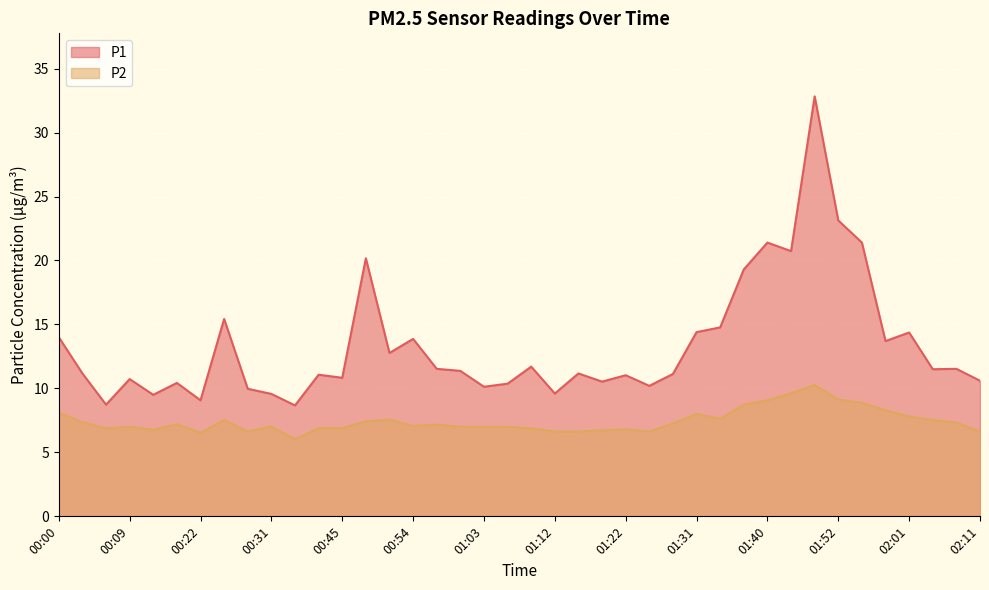

Reading left to right, transcribe all the data shown in this chart.

P1: 00:00=14.0	00:03=11.2	00:06=8.7	00:09=10.7	00:13=9.5	00:19=10.4	00:22=9.1	00:25=15.4	00:28=10.0	00:31=9.6	00:35=8.7	00:42=11.1	00:45=10.8	00:48=20.2	00:51=12.8	00:54=13.9	00:57=11.5	01:00=11.4	01:03=10.1	01:06=10.4	01:09=11.7	01:12=9.6	01:16=11.2	01:19=10.5	01:22=11.0	01:25=10.2	01:28=11.1	01:31=14.4	01:34=14.8	01:37=19.3	01:40=21.4	01:43=20.7	01:46=32.8	01:52=23.1	01:55=21.4	01:58=13.7	02:01=14.4	02:05=11.5	02:08=11.5	02:11=10.6
P2: 00:00=8.1	00:03=7.4	00:06=6.9	00:09=7.0	00:13=6.8	00:19=7.2	00:22=6.5	00:25=7.5	00:28=6.6	00:31=7.0	00:35=6.0	00:42=6.9	00:45=6.9	00:48=7.4	00:51=7.6	00:54=7.1	00:57=7.2	01:00=7.0	01:03=7.0	01:06=7.0	01:09=6.9	01:12=6.6	01:16=6.6	01:19=6.7	01:22=6.8	01:25=6.6	01:28=7.3	01:31=8.0	01:34=7.6	01:37=8.7	01:40=9.1	01:43=9.6	01:46=10.3	01:52=9.1	01:55=8.9	01:58=8.3	02:01=7.8	02:05=7.5	02:08=7.3	02:11=6.6